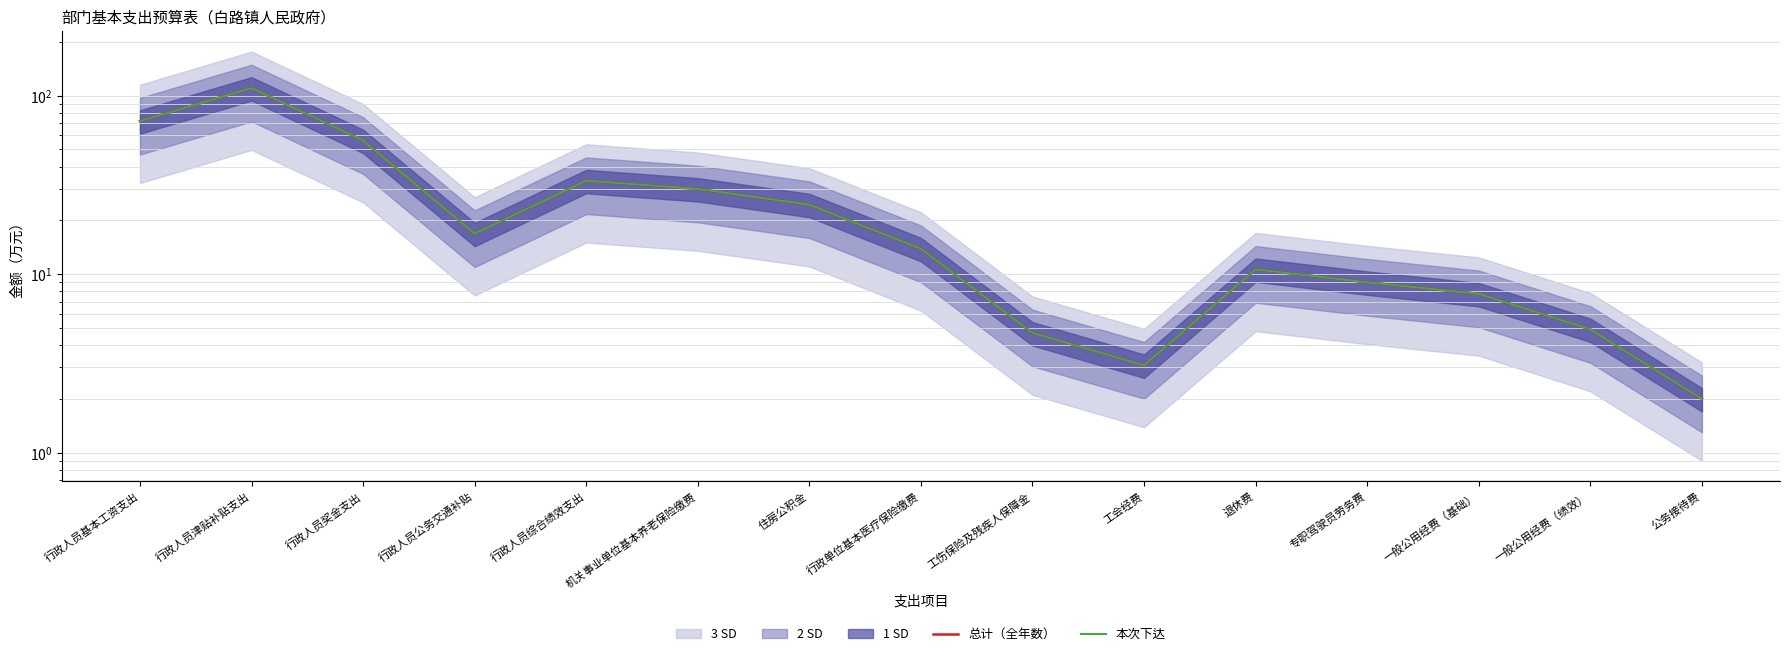

True or false: 总计（全年数） and 本次下达 intersect in this chart.

False